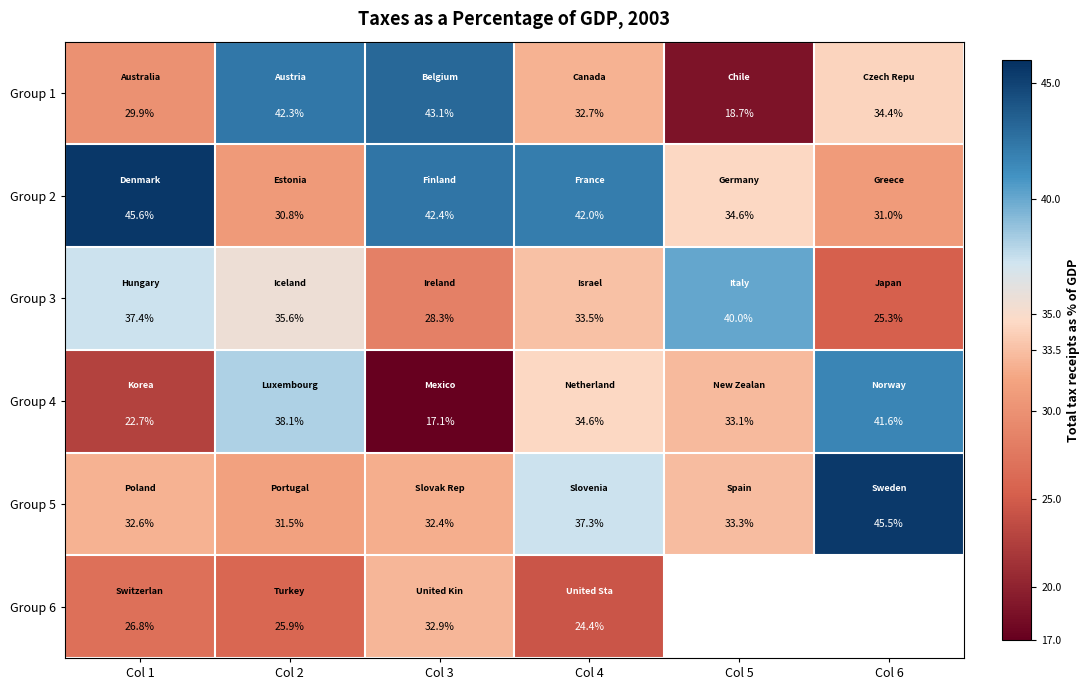

How many distinct data groups are displayed?

6